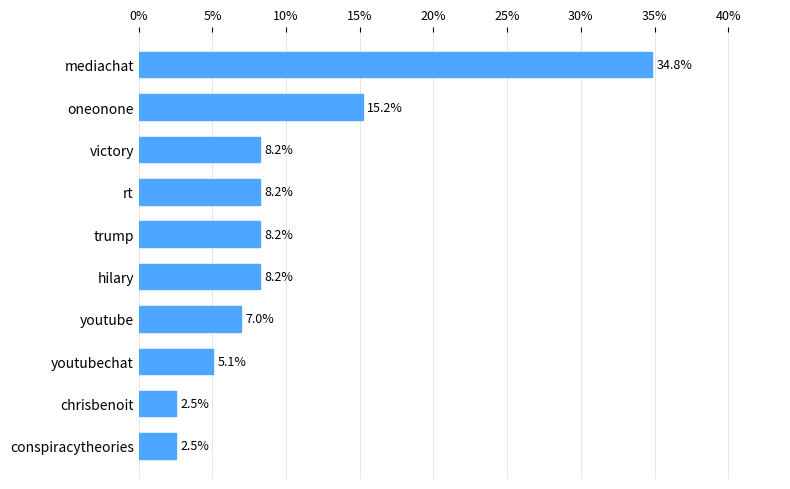

Which category has the highest value across all series?

mediachat